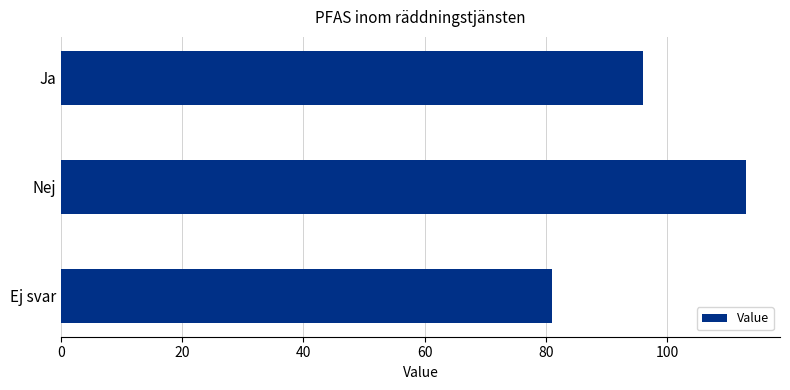

What is the change in value from Ja to Nej?

+17